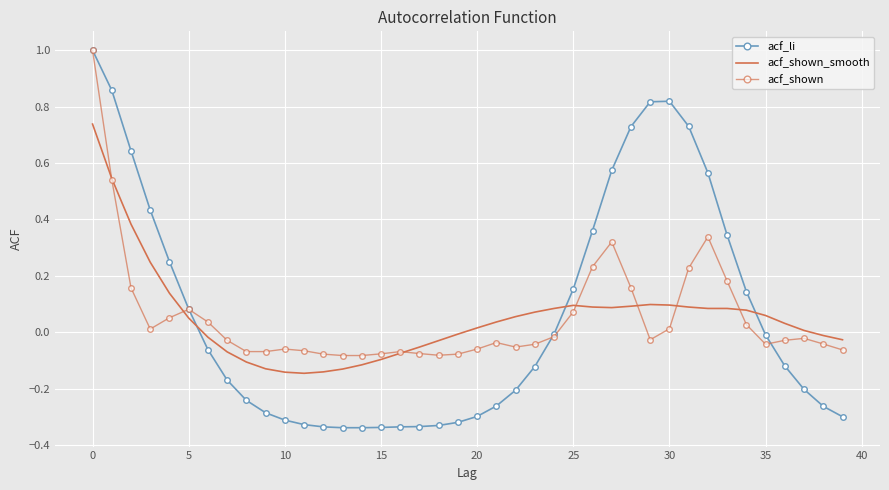

Which series has the widest spread of values?

acf_li